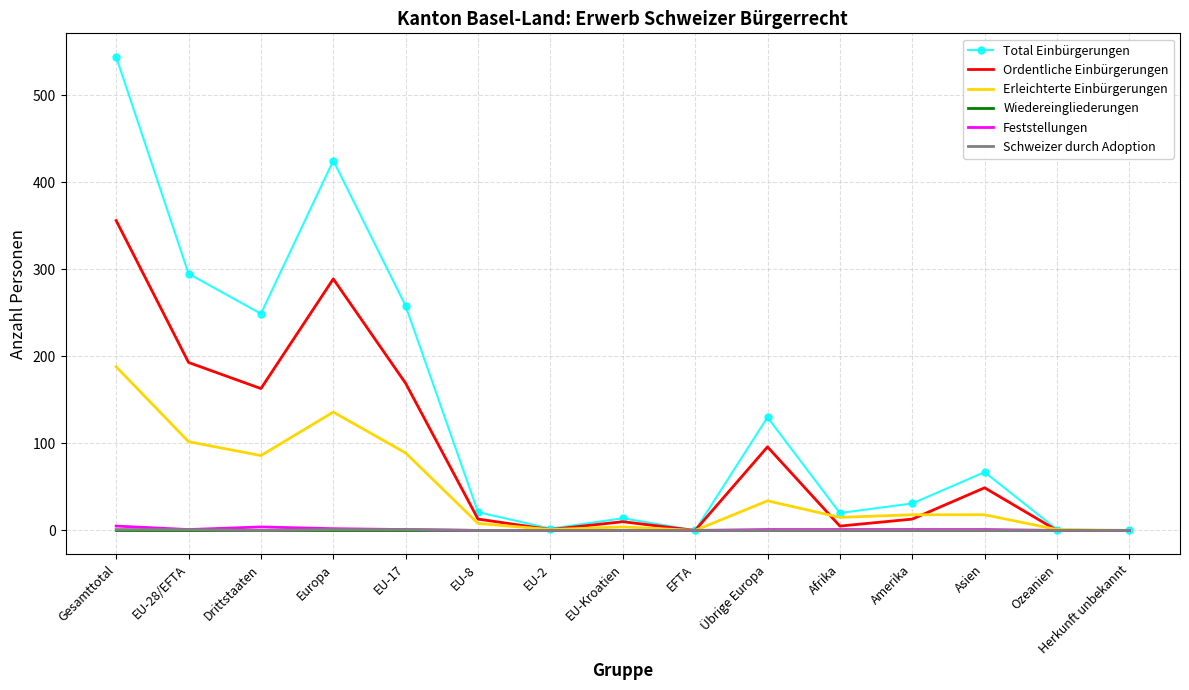

The Total Einbürgerungen series shows 67 at Asien. True or false?

True